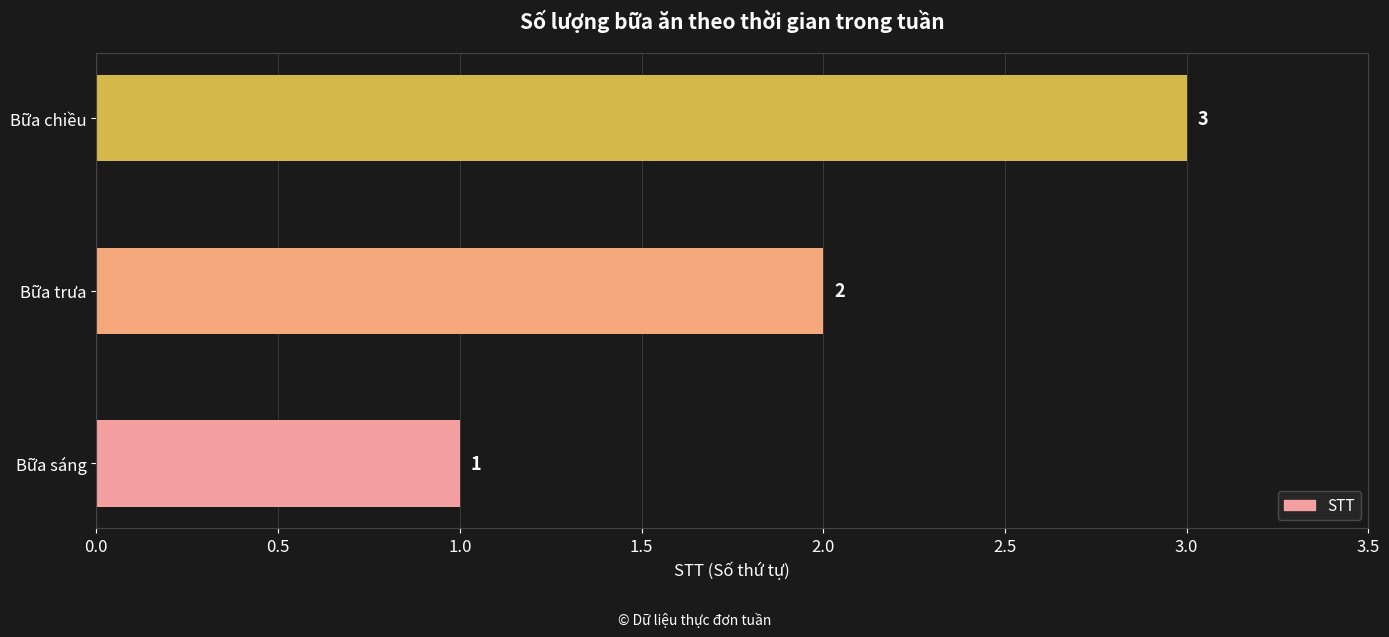

The value at Bữa chiều is 3. True or false?

True